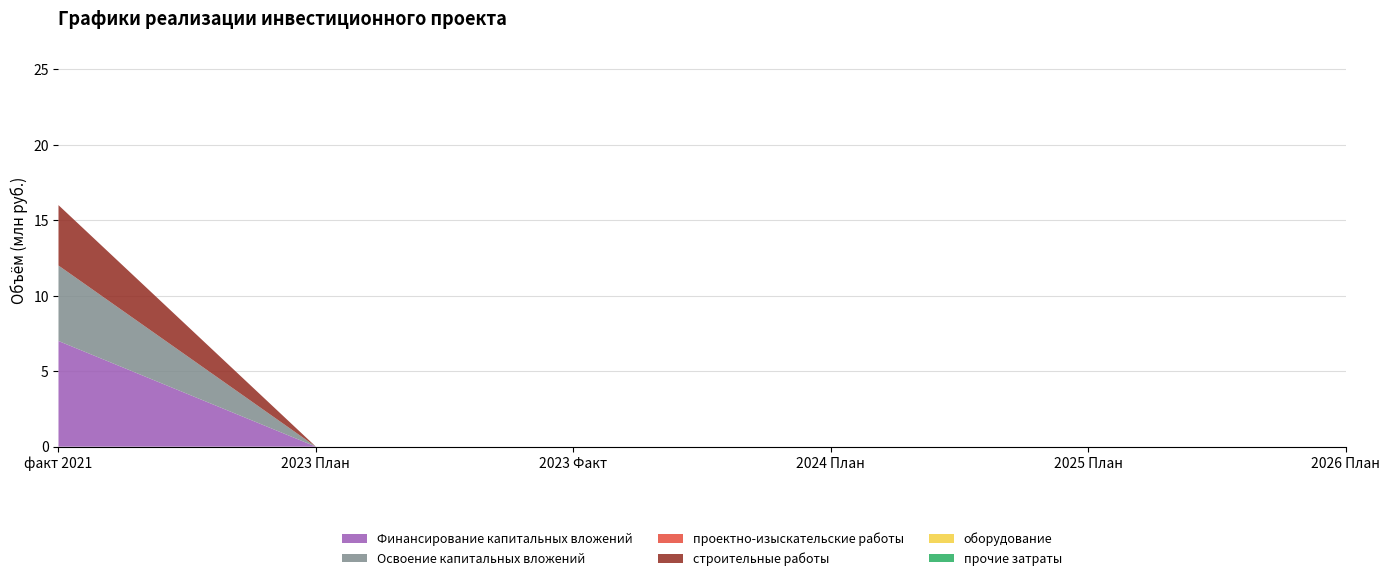

Reading left to right, list all the values displayed in this chart.

Финансирование капитальных вложений: факт 2021=7	2023 План=0	2023 Факт=0	2024 План=0	2025 План=0	2026 План=0
Освоение капитальных вложений: факт 2021=5	2023 План=0	2023 Факт=0	2024 План=0	2025 План=0	2026 План=0
проектно-изыскательские работы: факт 2021=0	2023 План=0	2023 Факт=0	2024 План=0	2025 План=0	2026 План=0
строительные работы: факт 2021=4	2023 План=0	2023 Факт=0	2024 План=0	2025 План=0	2026 План=0
оборудование: факт 2021=0	2023 План=0	2023 Факт=0	2024 План=0	2025 План=0	2026 План=0
прочие затраты: факт 2021=0	2023 План=0	2023 Факт=0	2024 План=0	2025 План=0	2026 План=0